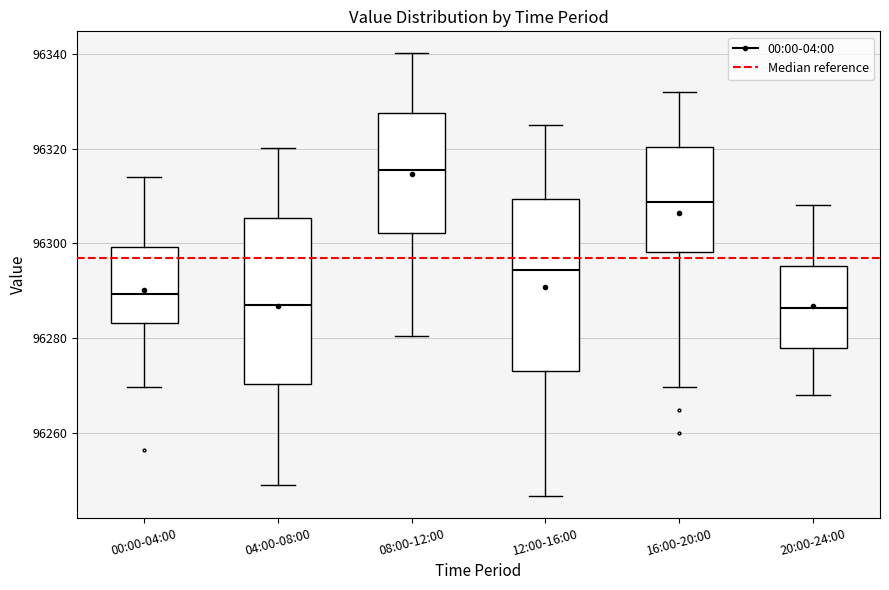

Reading left to right, read every box against the y-axis: the position of its median line, the range the box covers, and the ends of its whiskers. The values are not printed on the chart, so give them approximately, as read against the axis.

00:00-04:00: median 96290, box 96284 to 96300, whiskers 96270 to 96314
04:00-08:00: median 96286, box 96270 to 96306, whiskers 96248 to 96320
08:00-12:00: median 96316, box 96302 to 96328, whiskers 96280 to 96340
12:00-16:00: median 96294, box 96274 to 96310, whiskers 96246 to 96326
16:00-20:00: median 96308, box 96298 to 96320, whiskers 96270 to 96332
20:00-24:00: median 96286, box 96278 to 96296, whiskers 96268 to 96308